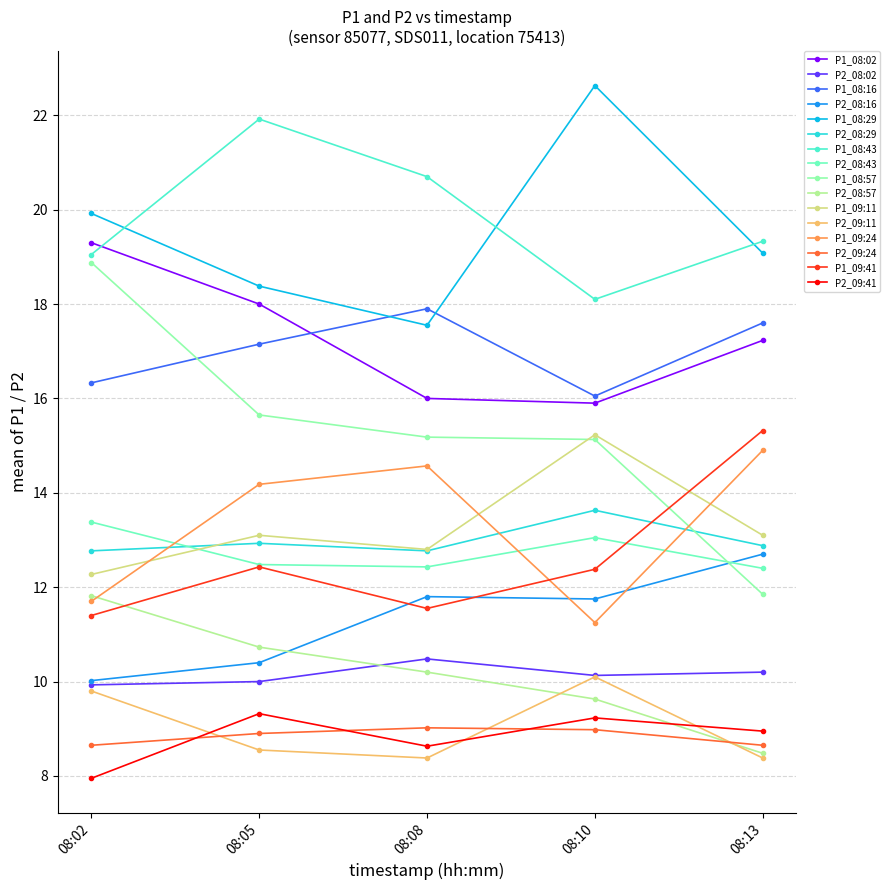

How many lines are shown in the chart?

16